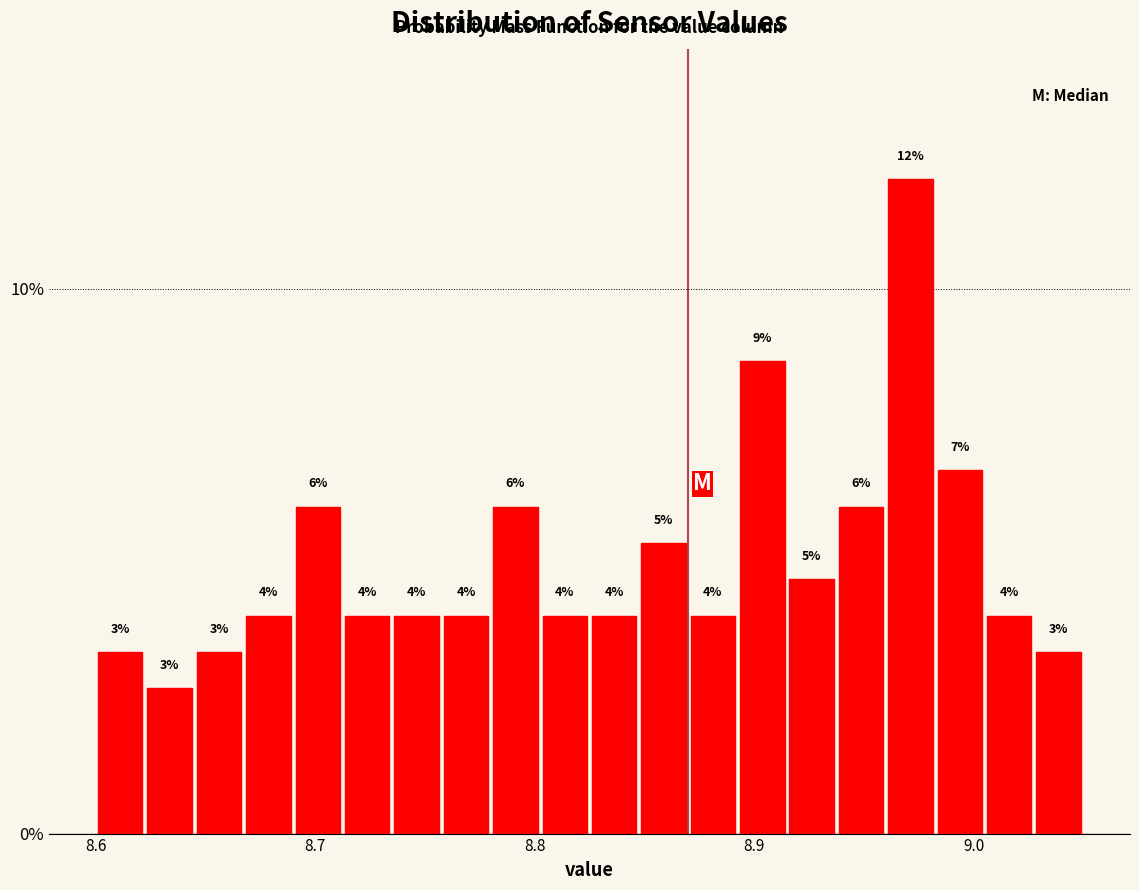

Around what value on the x-axis is the tallest bar? Give the approximate position of its centre, as read against the axis.

8.97